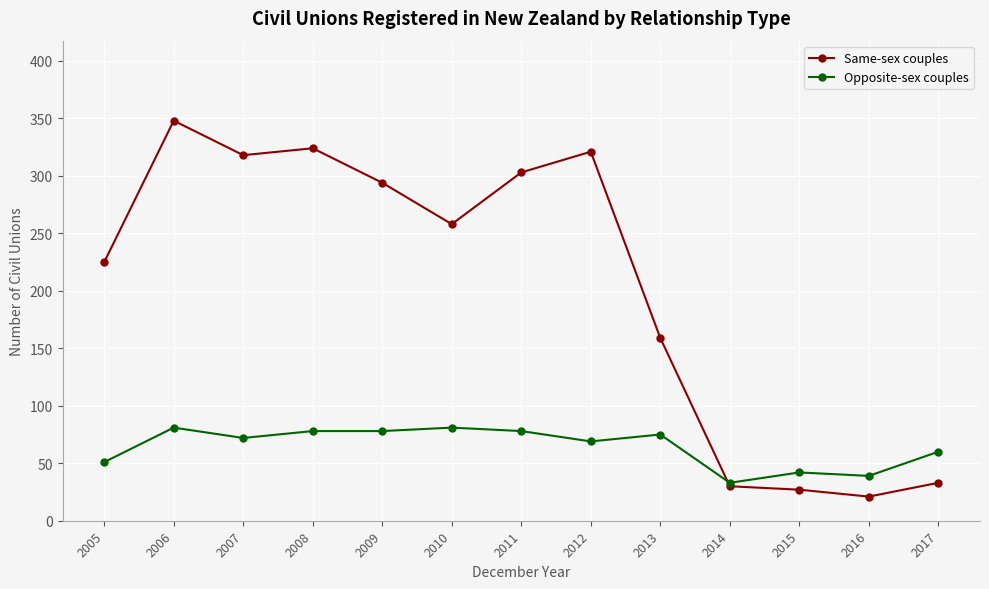

What is the value of the Opposite-sex couples point at the 4th from the left?

78